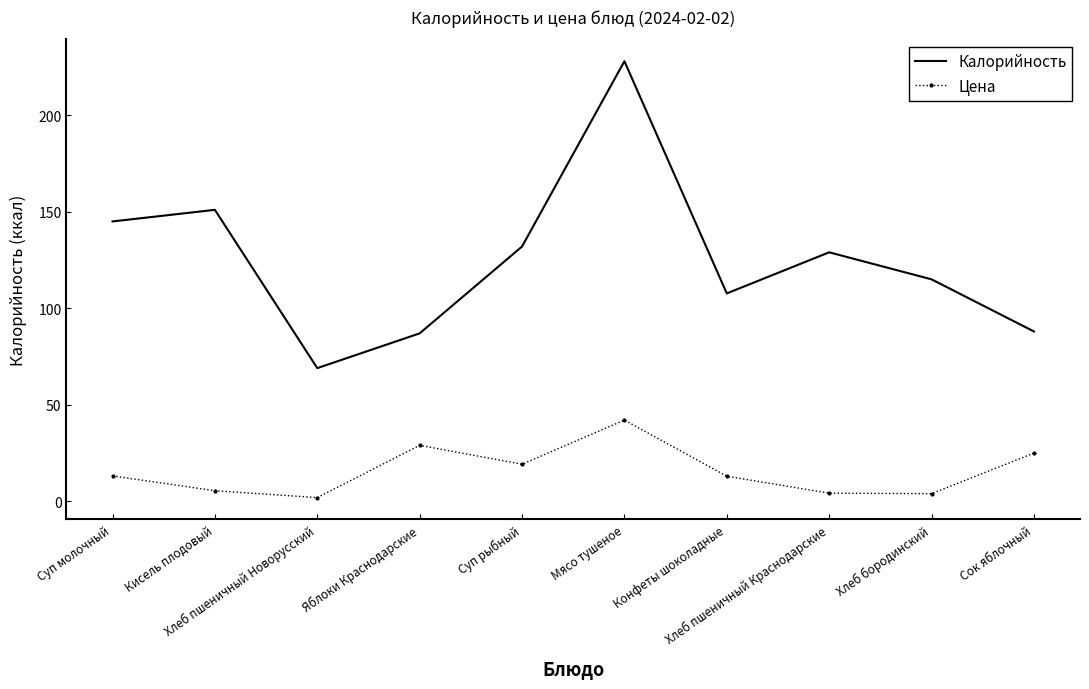

What is the total value across all series at Конфеты шоколадные?

120.7